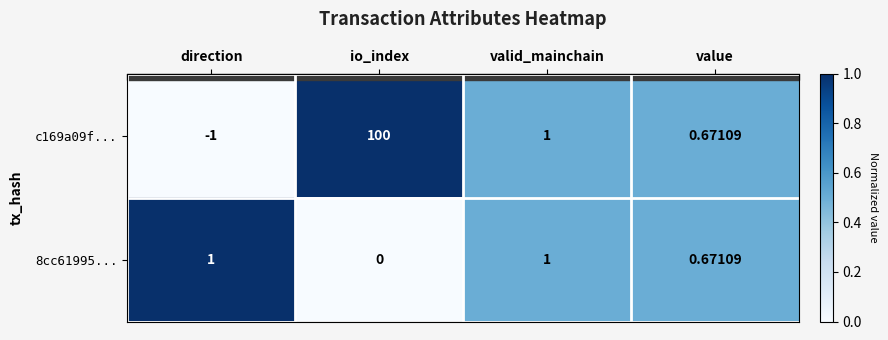

At which label does c169a09f... first exceed 1?

io_index